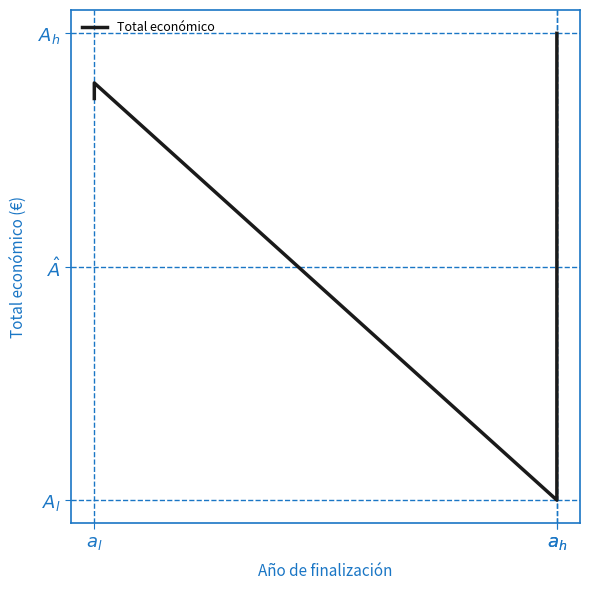

Which label corresponds to the smallest value in the chart?

$a_h$